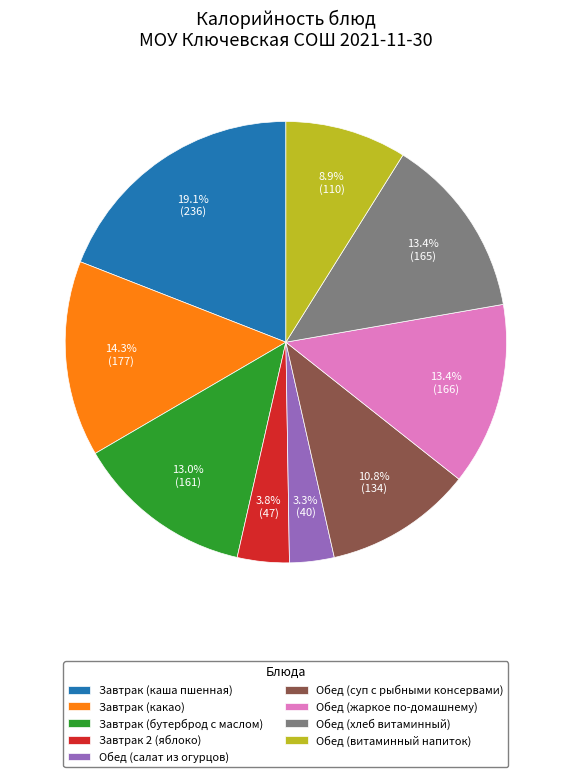

Is there a majority slice in this chart?

No